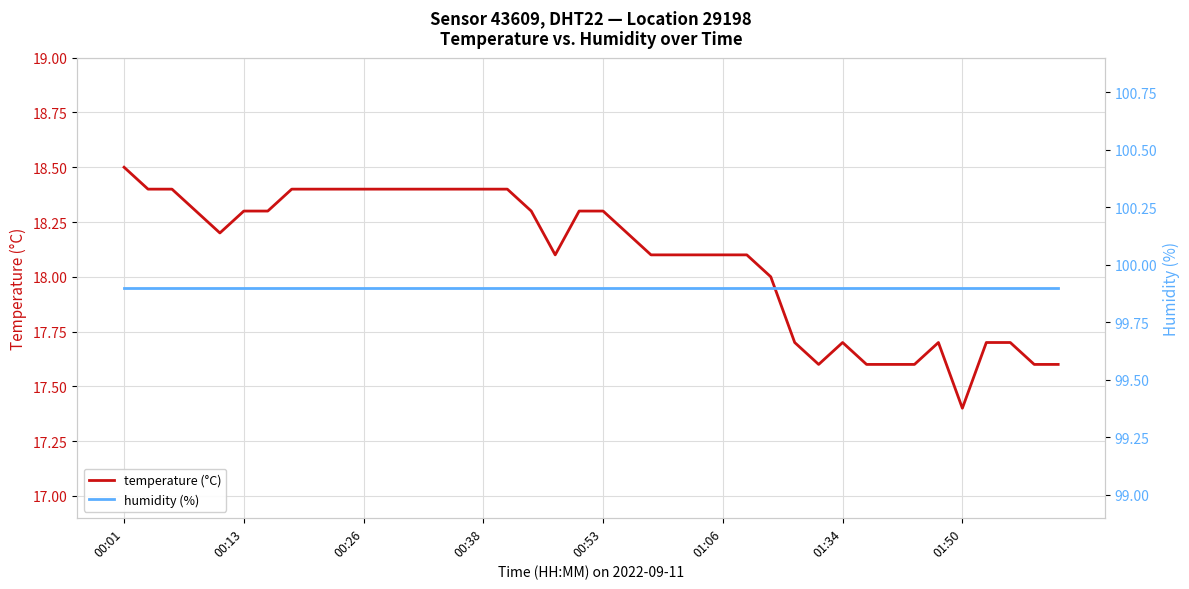

What is the label of the 1st point from the left?

00:01